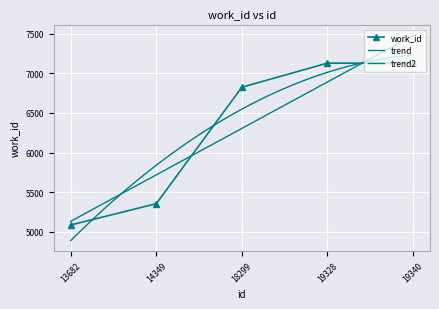

What is the average value?

6304